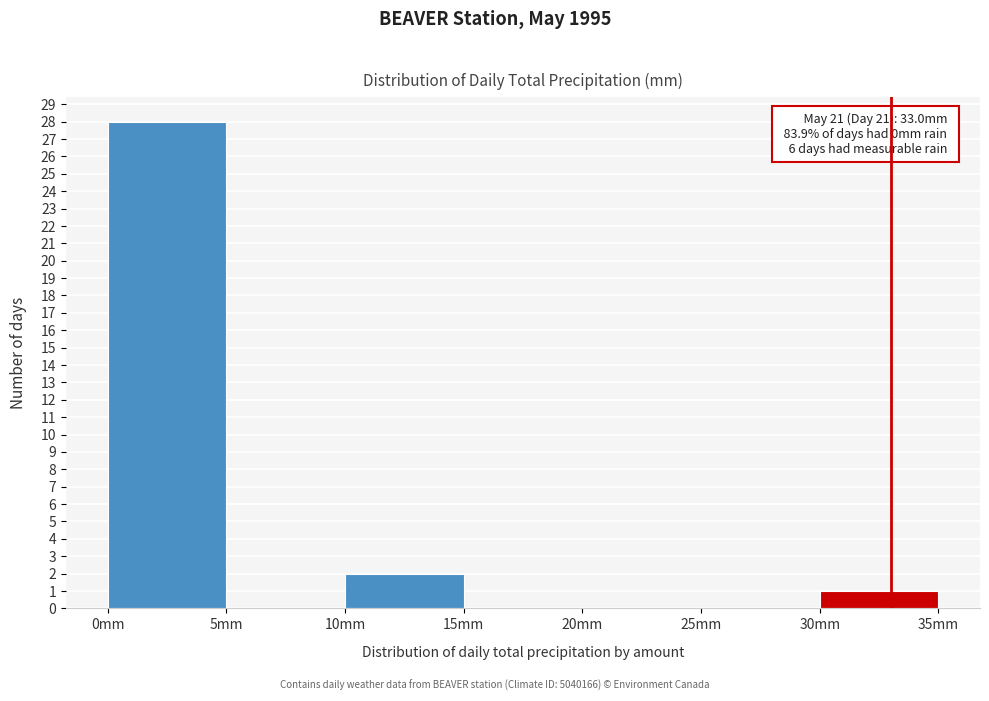

Over which range of the x-axis is the bar tallest?

0 to 5